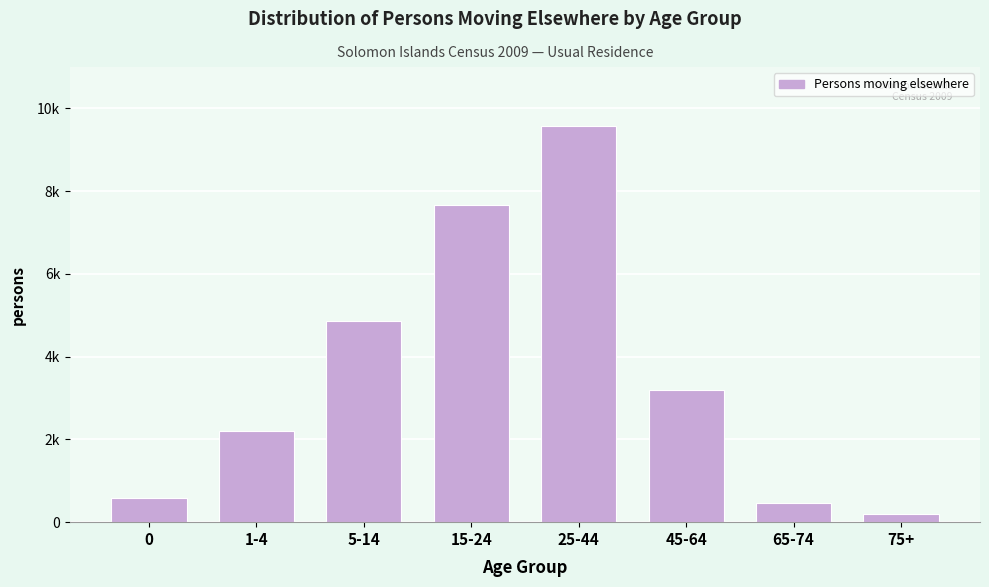

Are the bars horizontal?

No